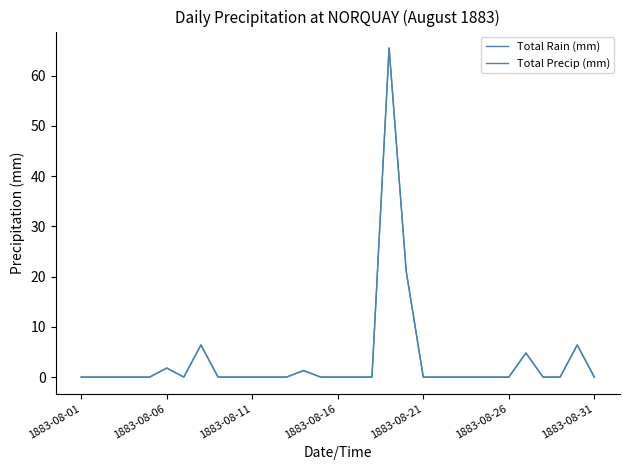

Reading left to right, extract all data points from this chart.

Total Rain (mm): 0.0	0.0	0.0	0.0	0.0	1.8	0.0	6.4	0.0	0.0	0.0	0.0	0.0	1.3	0.0	0.0	0.0	0.0	65.5	21.1	0.0	0.0	0.0	0.0	0.0	0.0	4.8	0.0	0.0	6.4	0.0
Total Precip (mm): 0.0	0.0	0.0	0.0	0.0	1.8	0.0	6.4	0.0	0.0	0.0	0.0	0.0	1.3	0.0	0.0	0.0	0.0	65.5	21.1	0.0	0.0	0.0	0.0	0.0	0.0	4.8	0.0	0.0	6.4	0.0